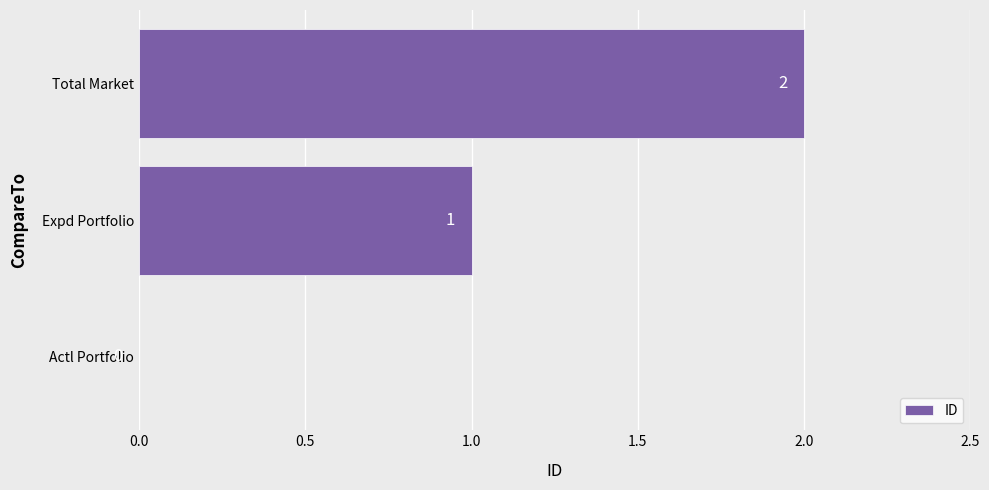

Where is the data nearest to the value 1?

Expd Portfolio